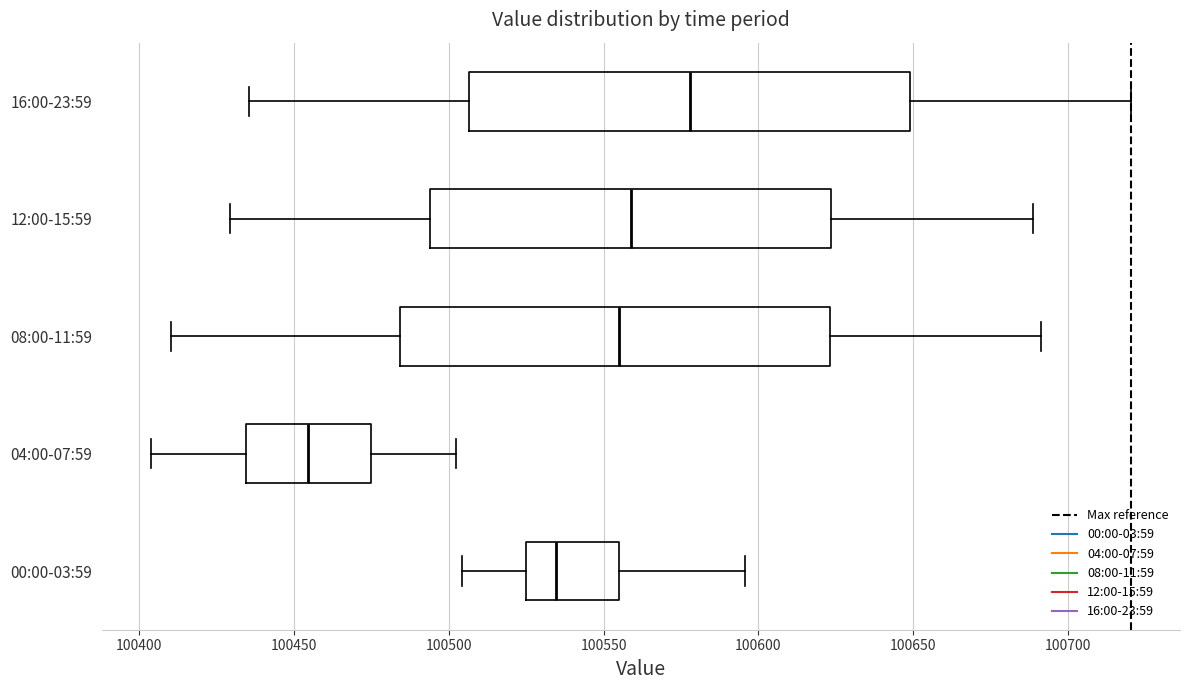

Where is the right edge of the box for 16:00-23:59 on the x-axis? The values are not printed on the chart, so give them approximately, as read against the axis.

100650